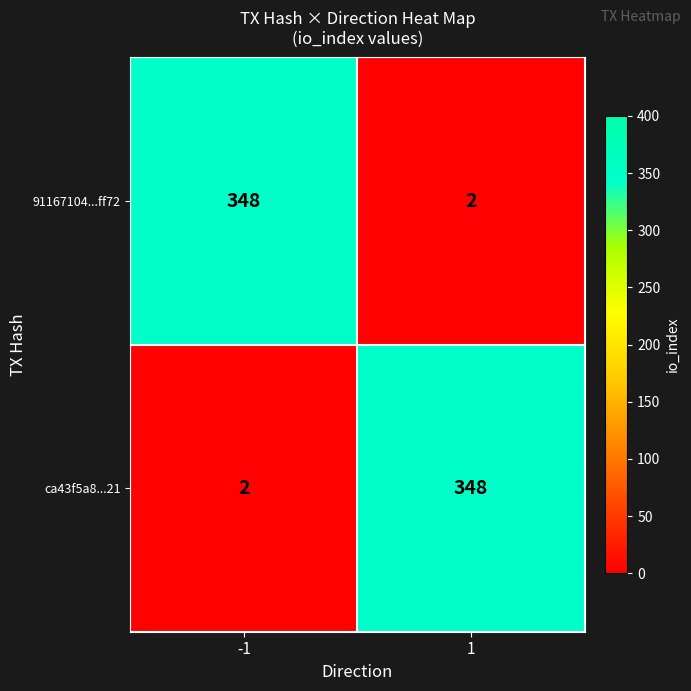

The 91167104...ff72 series shows 348 at -1. True or false?

True